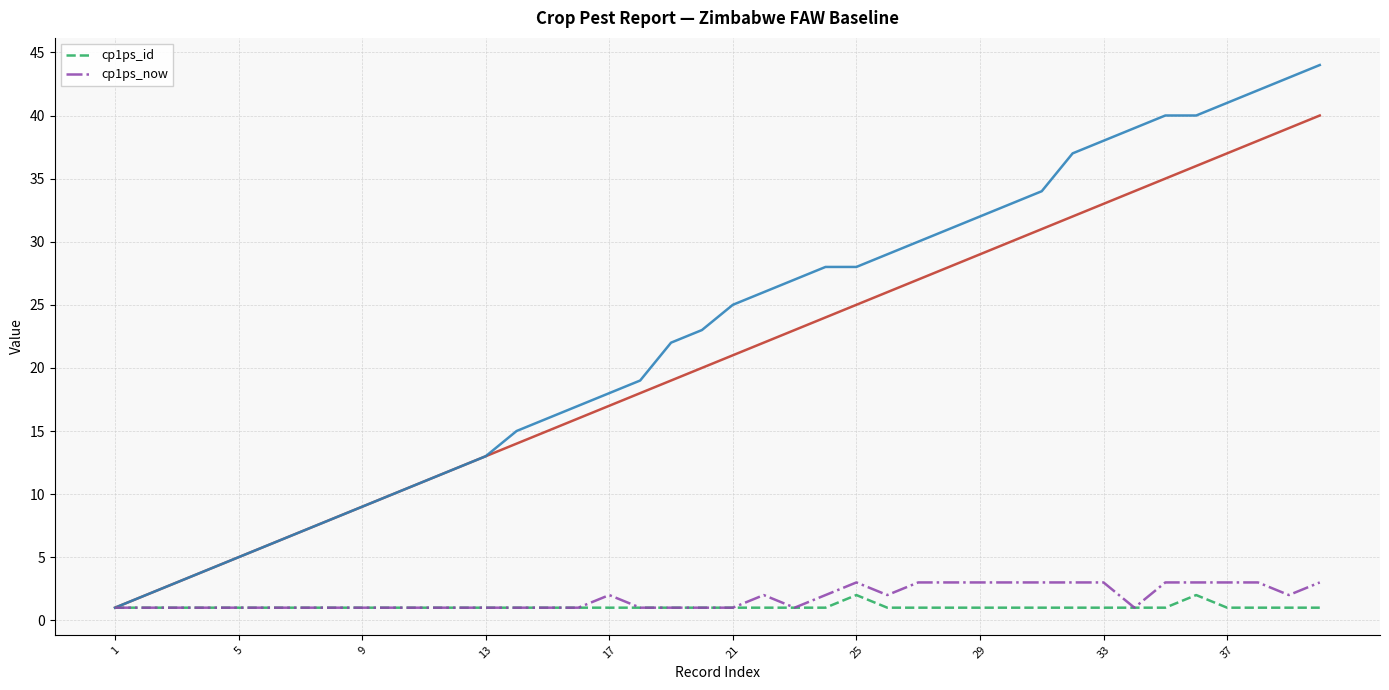

How many values in the cp1ps_now series exceed 1?

18